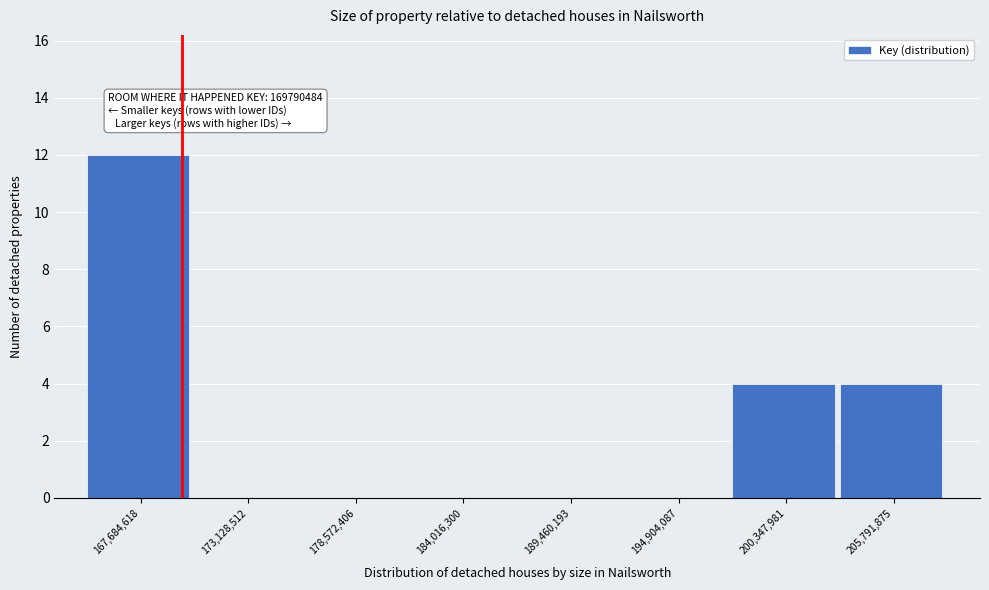

Over which range of the x-axis is the bar tallest?

165000000 to 170000000